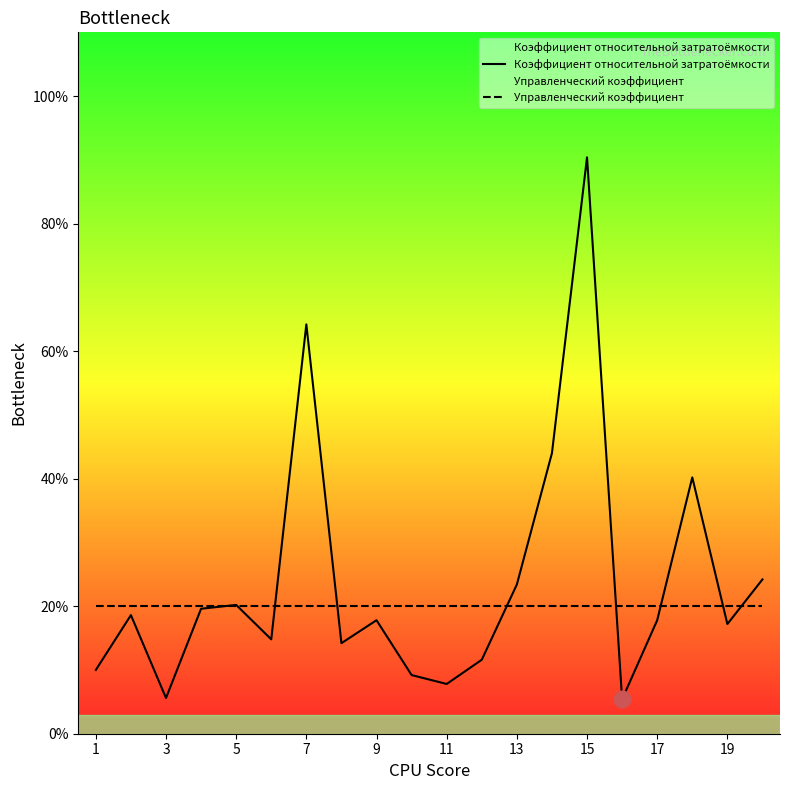

Which series has the largest total across all categories?

Коэффициент относительной затратоёмкости